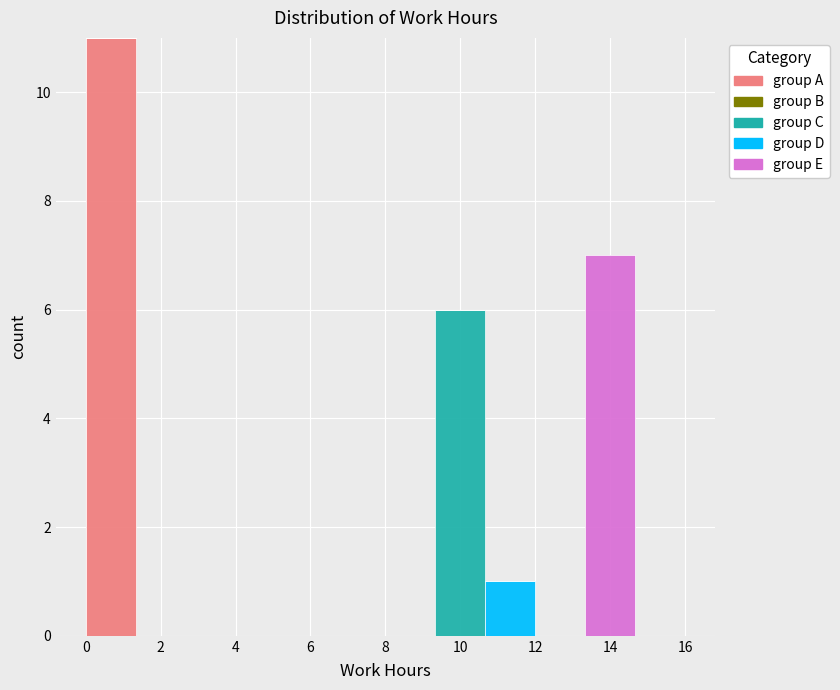

Which range on the x-axis has the tallest stacked bar (by total height)?

0.0 to 1.4